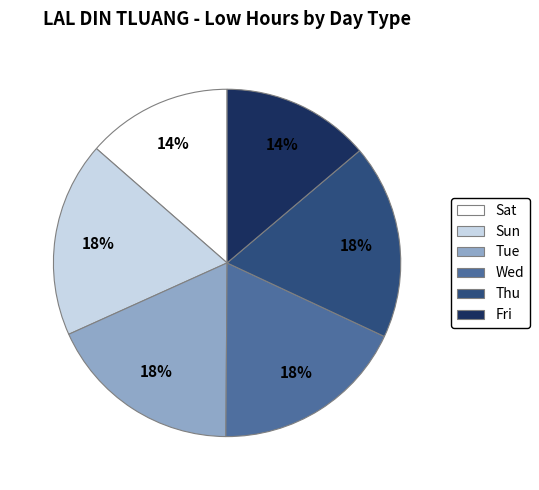

To the nearest percent, what is the average slice percentage?

17%